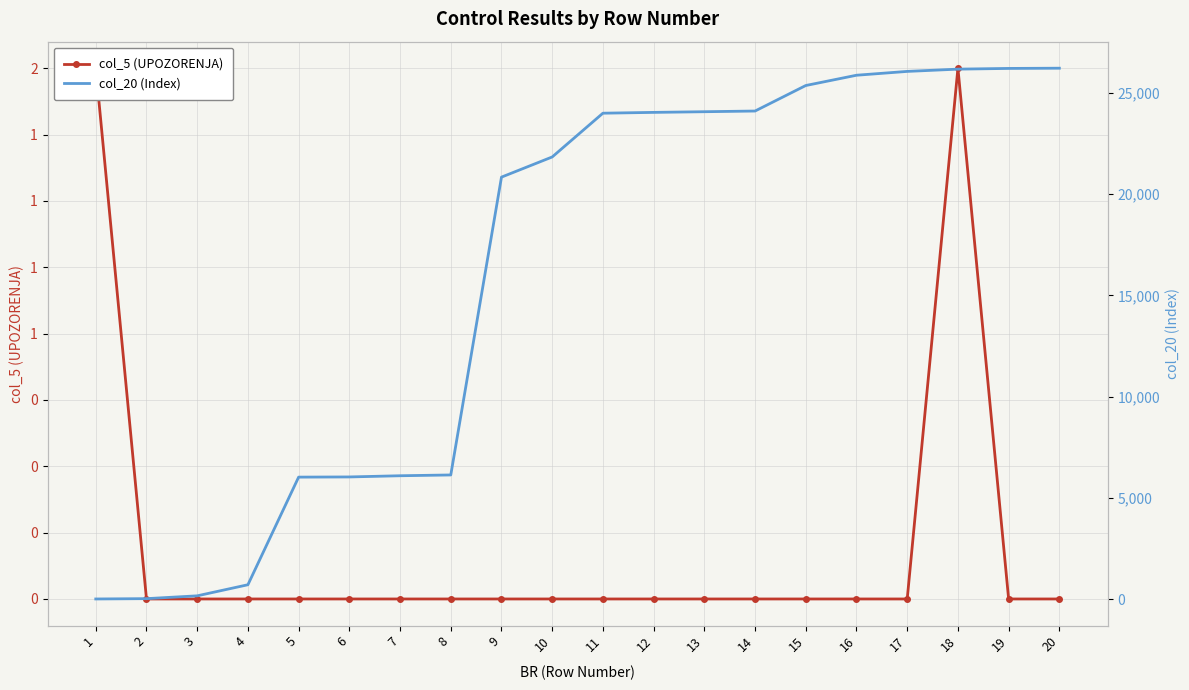

At how many categories does at least one series exceed 9865?

12